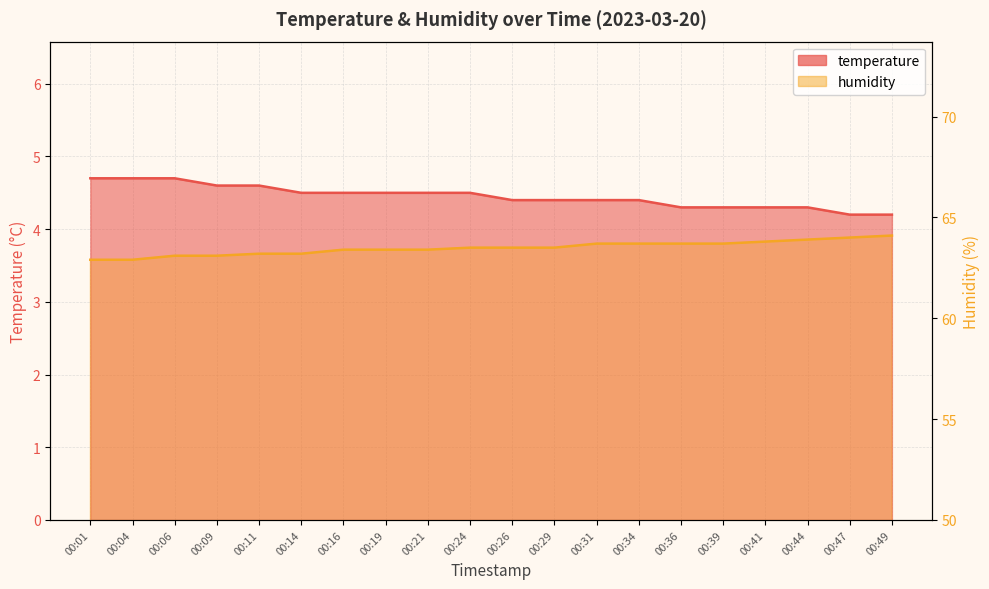

True or false: humidity has more than 0 interior local peaks.

False